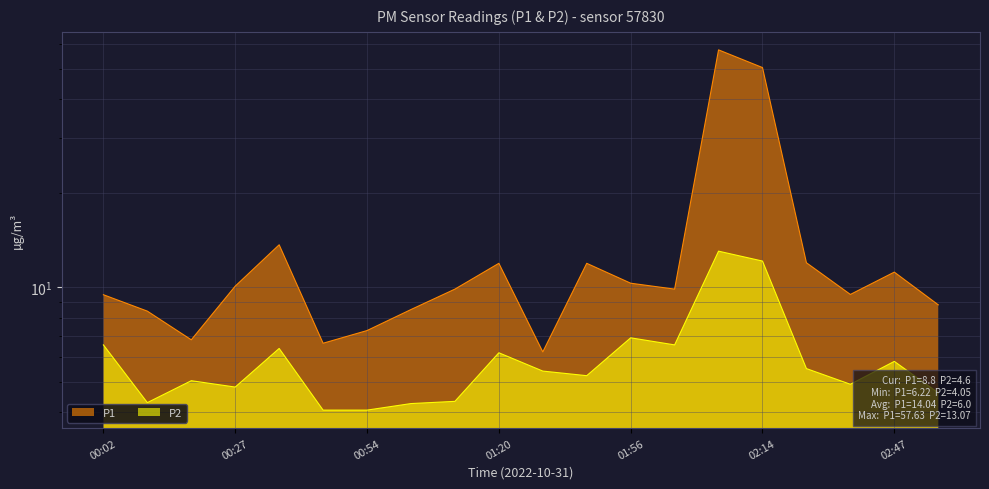

Count the number of categories in the chart.

20